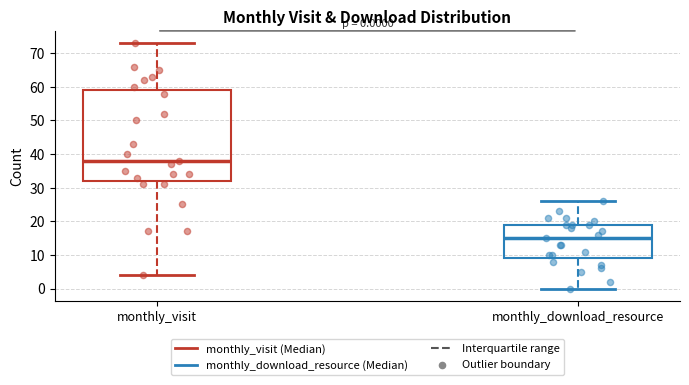

Comparing the boxes themselves (not the whiskers), which one is the tallest?

monthly_visit